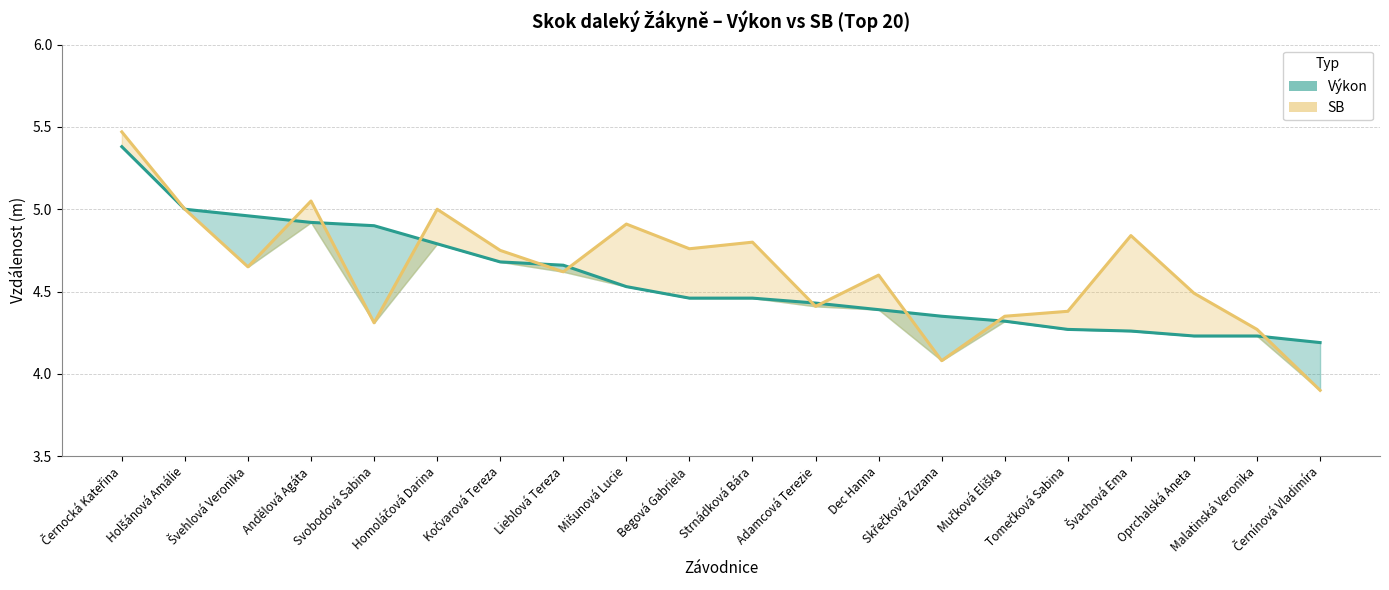

Rank the categories by Výkon (line) value from highest to lowest.

Černocká Kateřina, Holšánová Amálie, Švehlová Veronika, Andělová Agáta, Svobodová Sabina, Homoláčová Darina, Kočvarová Tereza, Lieblová Tereza, Mišunová Lucie, Begová Gabriela, Strnádková Bára, Adamcová Terezie, Dec Hanna, Skřečková Zuzana, Mučková Eliška, Tomečková Sabina, Švachová Ema, Oprchalská Aneta, Malatinská Veronika, Černínová Vladimíra